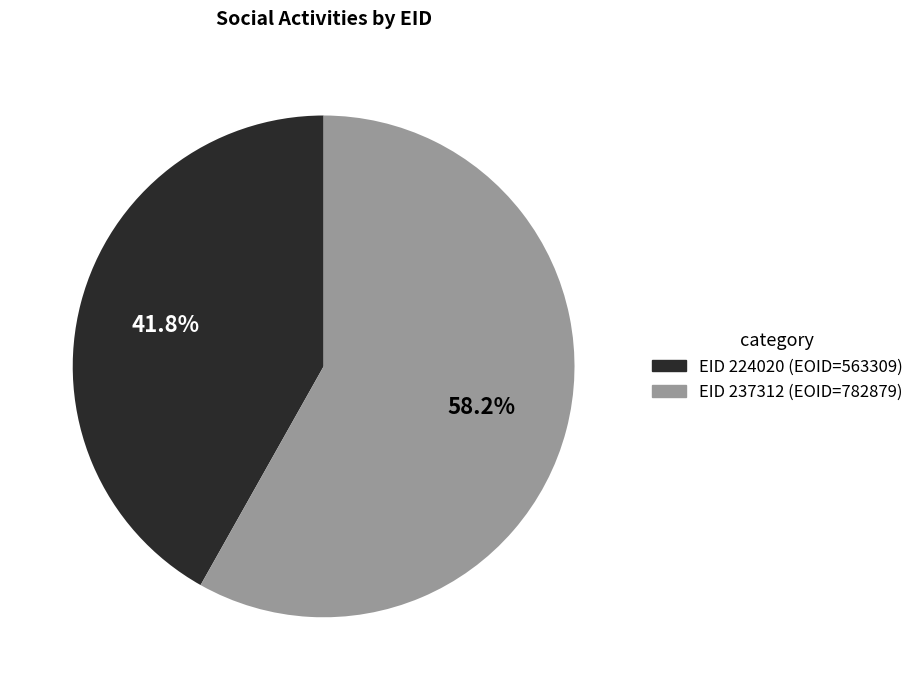

Is there any slice that represents more than half of the pie?

Yes